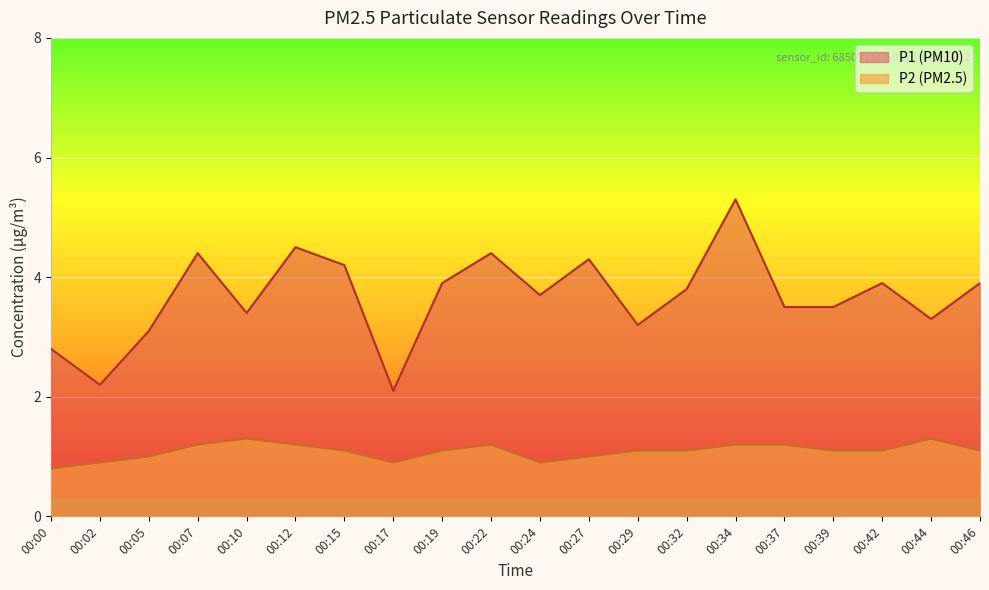

Reading left to right, list all the values displayed in this chart.

P1: 00:00=2.8	00:02=2.2	00:05=3.1	00:07=4.4	00:10=3.4	00:12=4.5	00:15=4.2	00:17=2.1	00:19=3.9	00:22=4.4	00:24=3.7	00:27=4.3	00:29=3.2	00:32=3.8	00:34=5.3	00:37=3.5	00:39=3.5	00:42=3.9	00:44=3.3	00:46=3.9
P2: 00:00=0.8	00:02=0.9	00:05=1.0	00:07=1.2	00:10=1.3	00:12=1.2	00:15=1.1	00:17=0.9	00:19=1.1	00:22=1.2	00:24=0.9	00:27=1.0	00:29=1.1	00:32=1.1	00:34=1.2	00:37=1.2	00:39=1.1	00:42=1.1	00:44=1.3	00:46=1.1